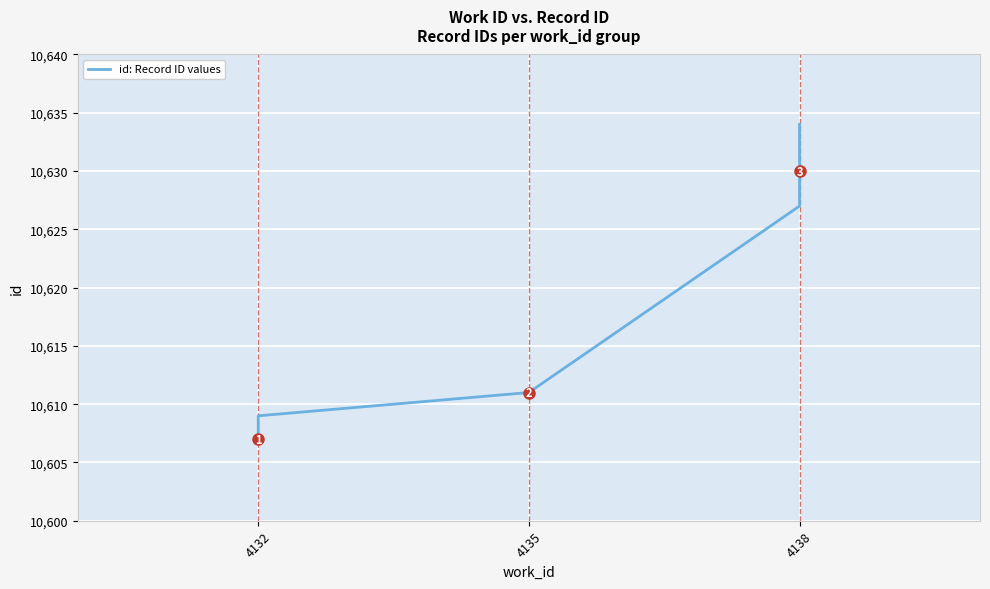

Reading left to right, list all the values displayed in this chart.

10607	10608	10609	10611	10627	10629	10630	10631	10632	10634